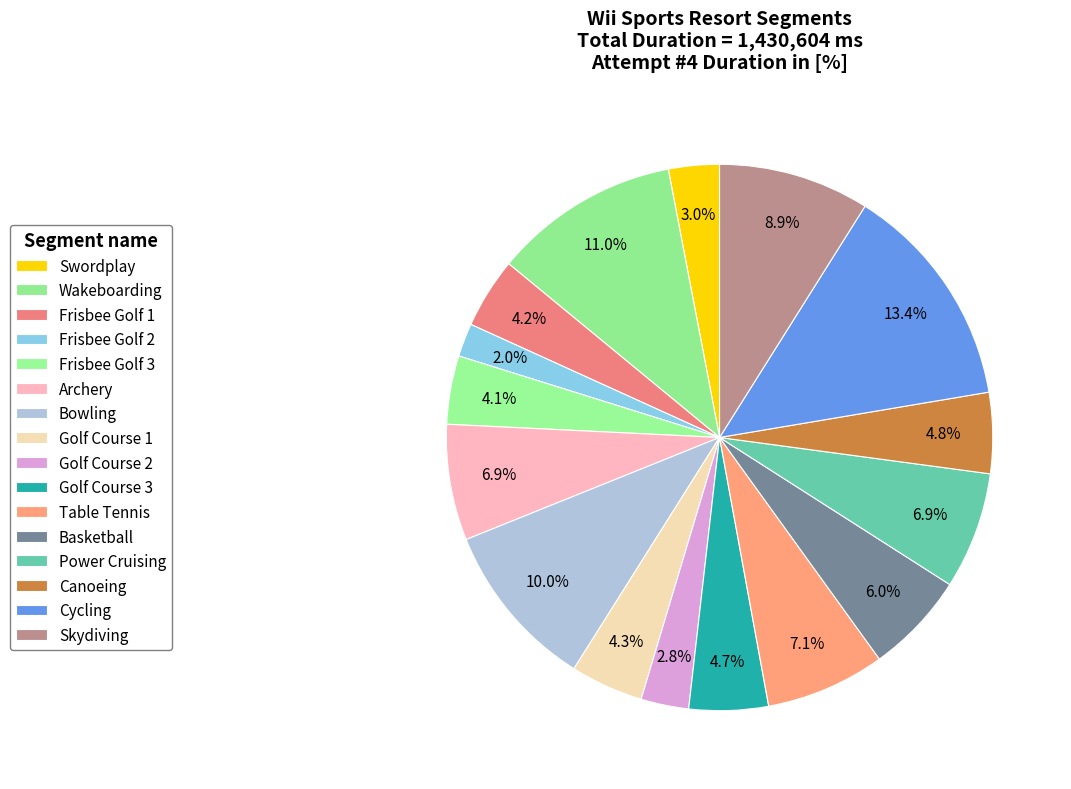

Does Swordplay represent more than half of the total?

No